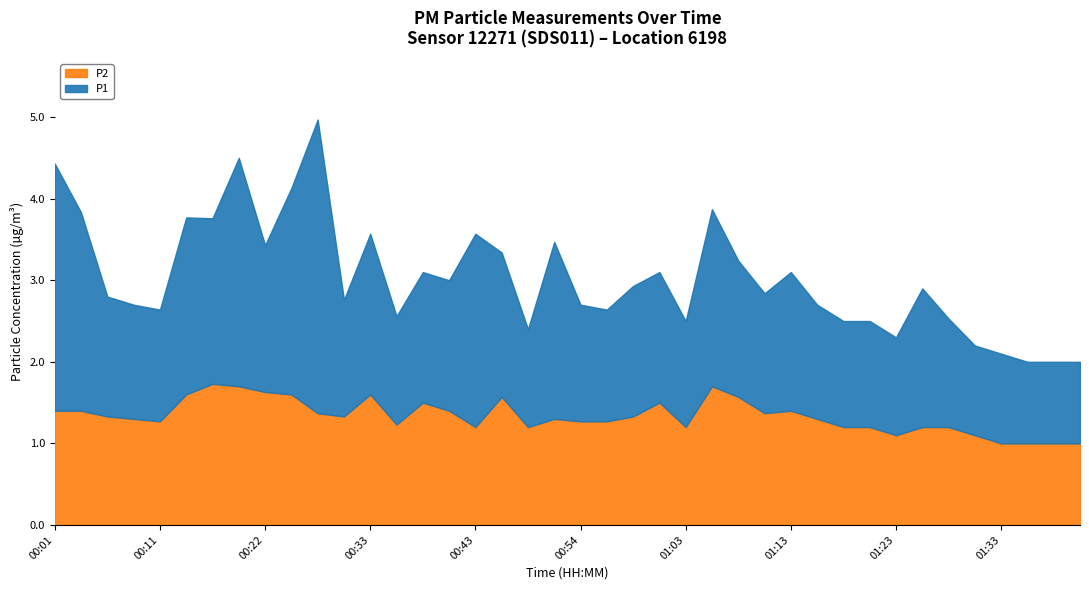

What is the difference between the highest and lowest values at 00:38?

0.1